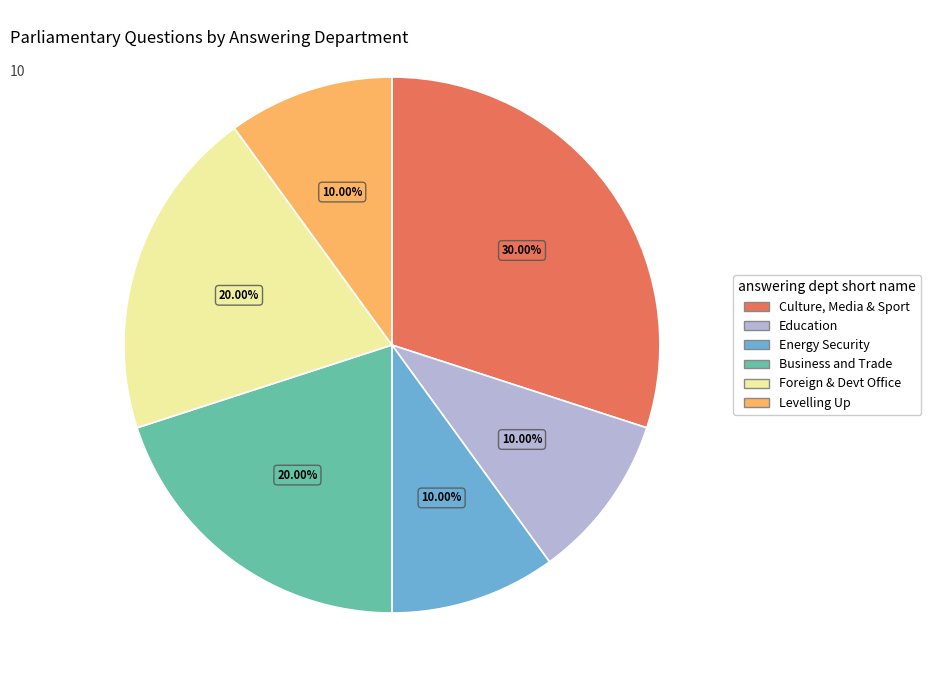

Is there a majority slice in this chart?

No